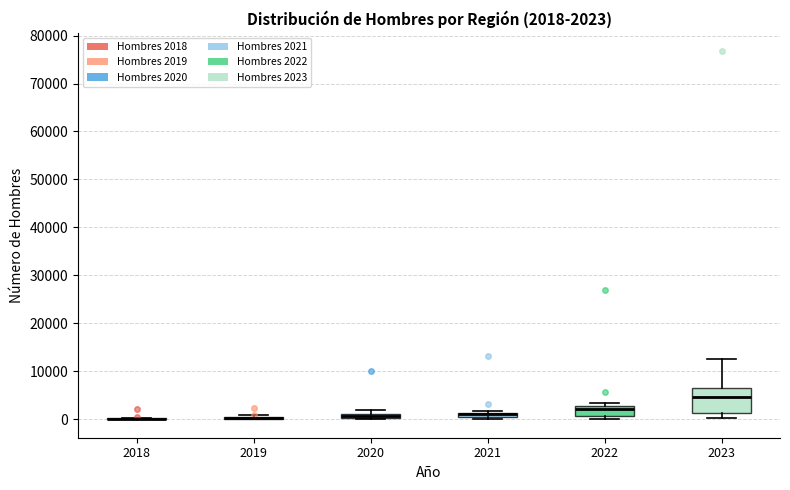

Which box is the tallest, from its lower edge to its upper edge?

2023